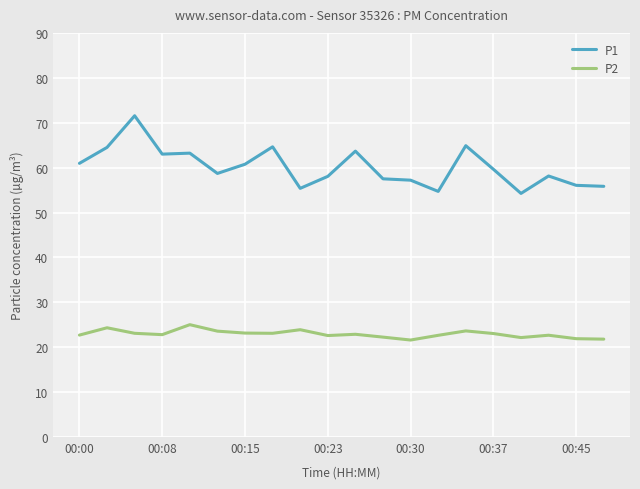

True or false: P1 and P2 cross at least once.

False